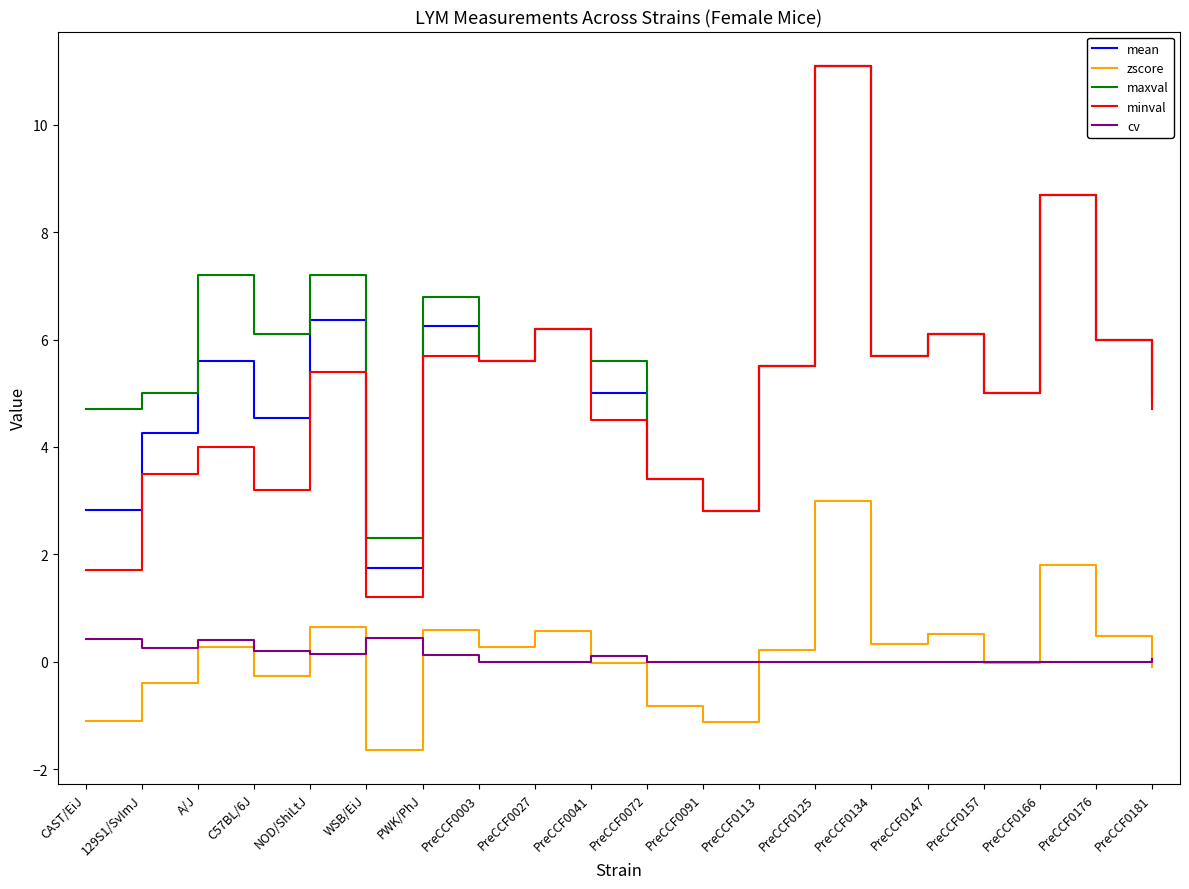

What is the highest value of the maxval series?

11.1